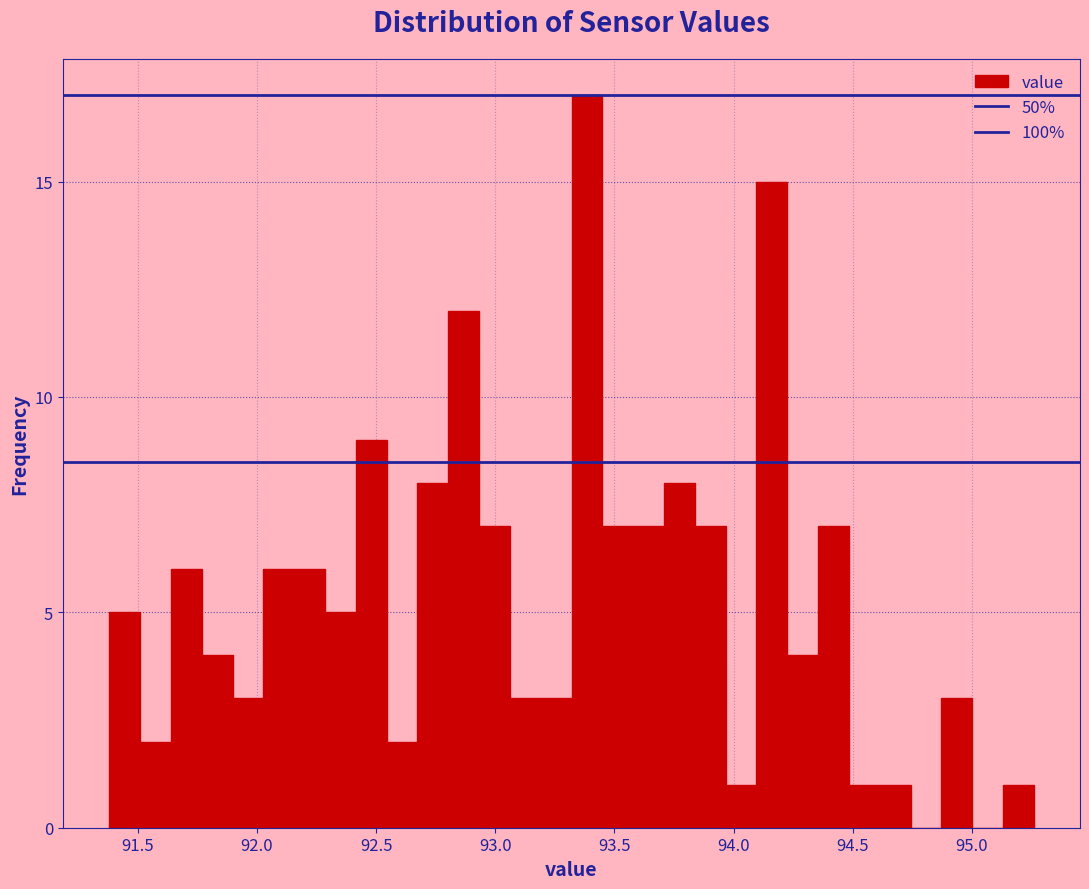

Around what value on the x-axis is the tallest bar? Give the approximate position of its centre, as read against the axis.

93.40